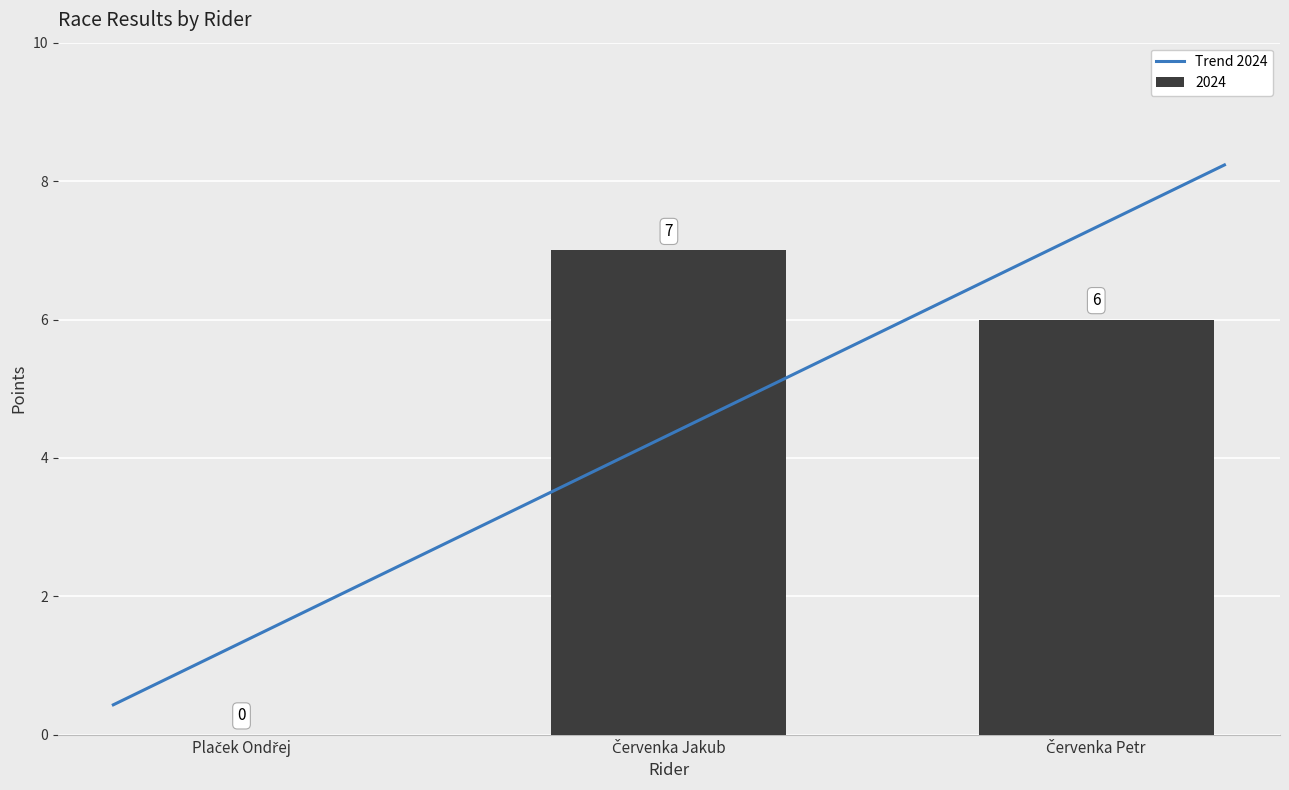

What is the label of the 2nd bar from the right?

Červenka Jakub